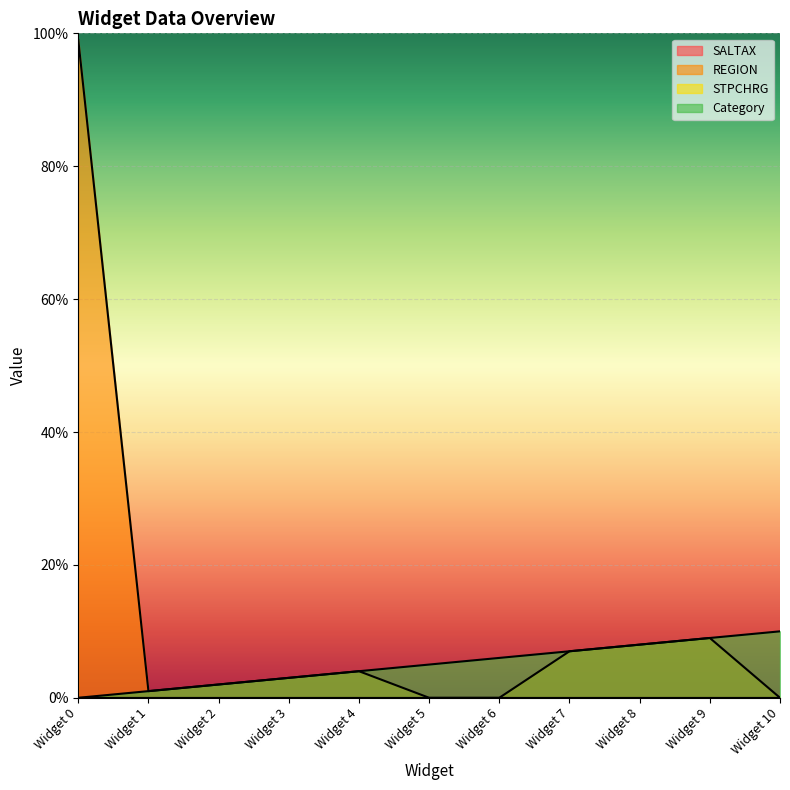

Does the chart display data point markers on the line(s)?

No